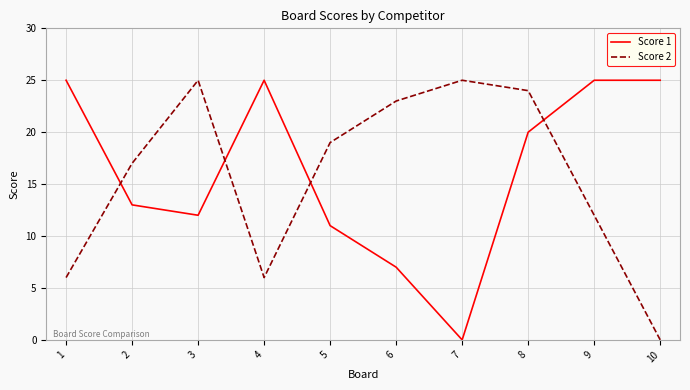

What is the maximum value shown in the chart?

25